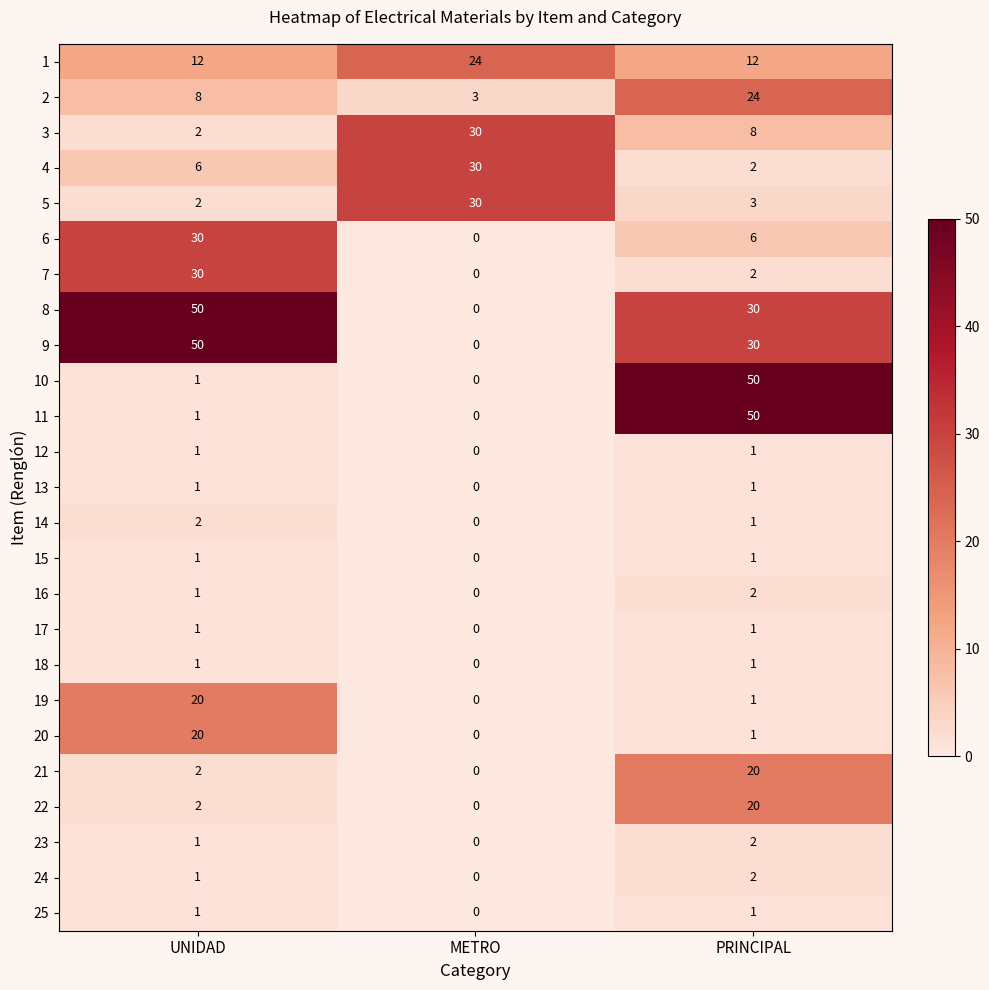

What is the maximum value shown in the chart?

50